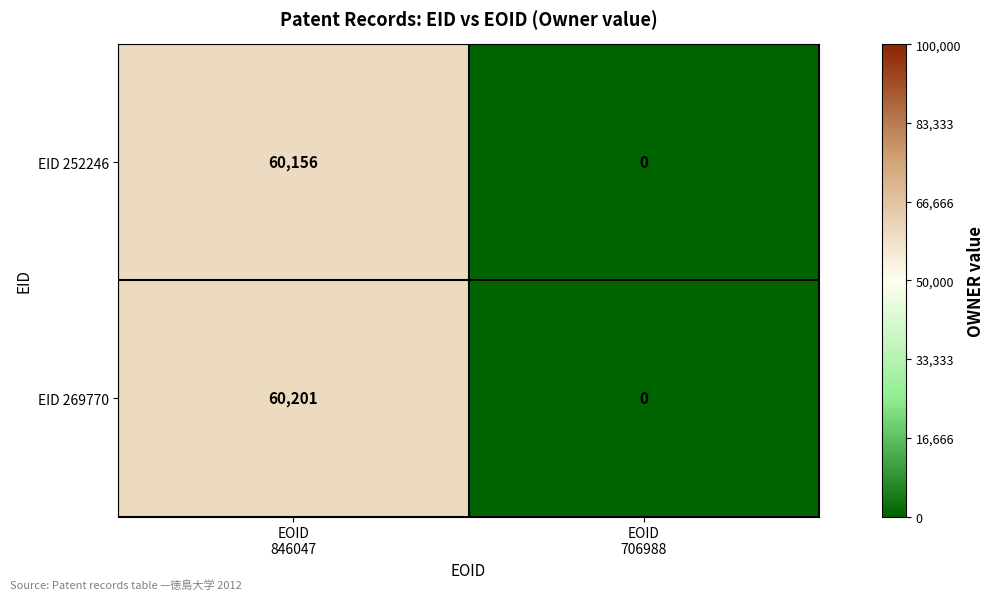

At how many categories does at least one series exceed 9692?

1